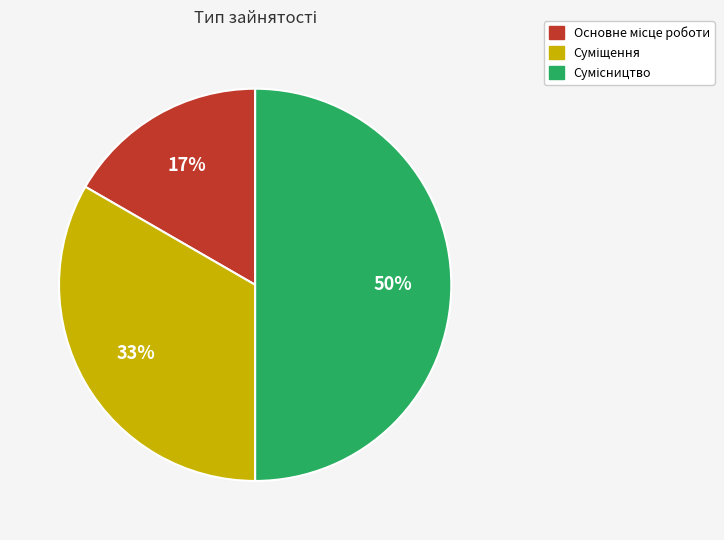

How many slices are in this pie chart?

3